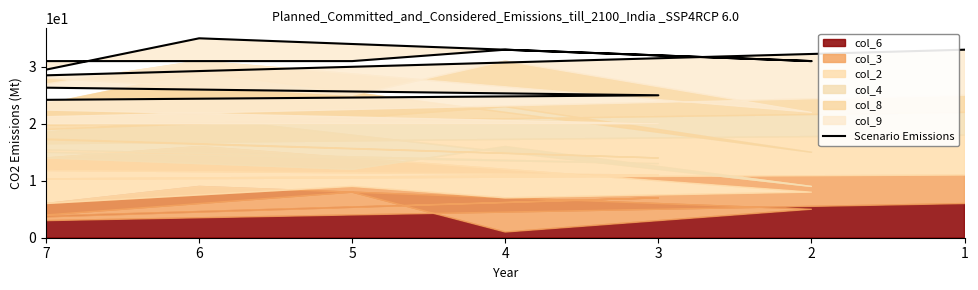

The chart shows a value of 49 at 8. True or false?

False